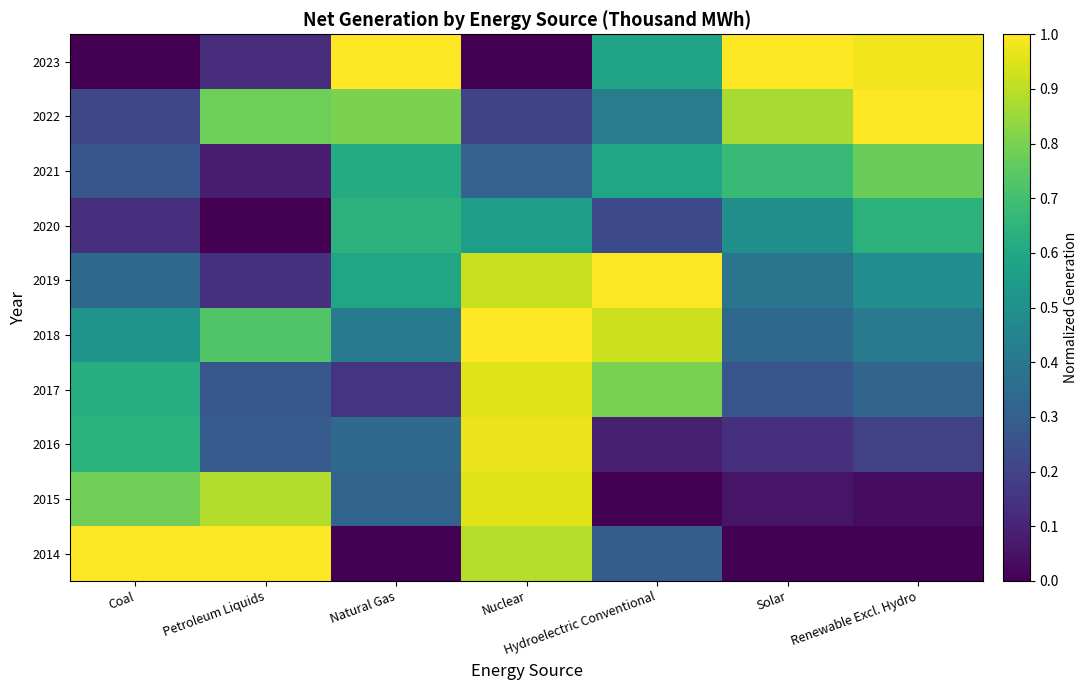

Count the number of categories in the chart.

7